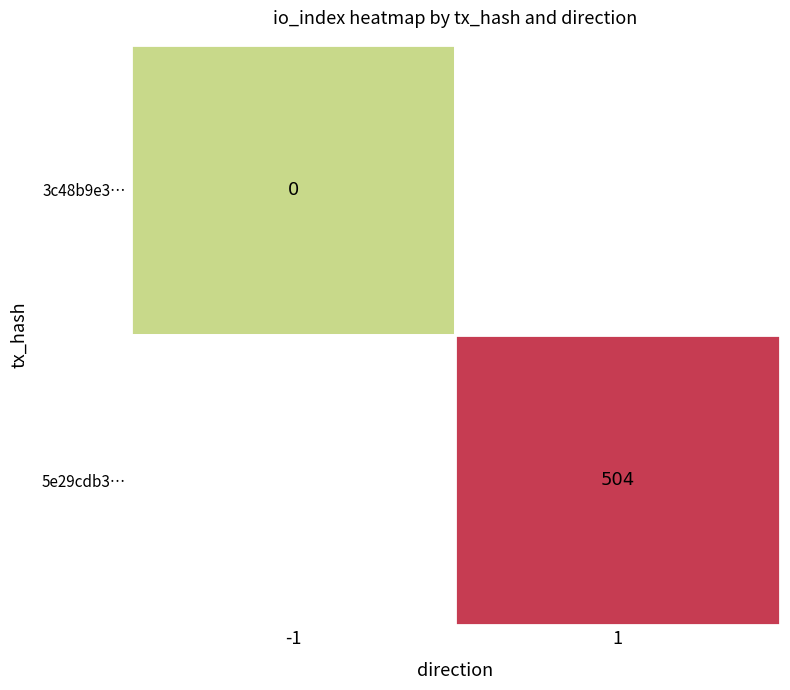

Reading right to left, transcribe all the data shown in this chart.

3c48b9e3c5535a78313b1b547f9d1079f914105: 0	-1
5e29cdb355b3fc7e76c98a9983cd44324b3efdd: 504	1